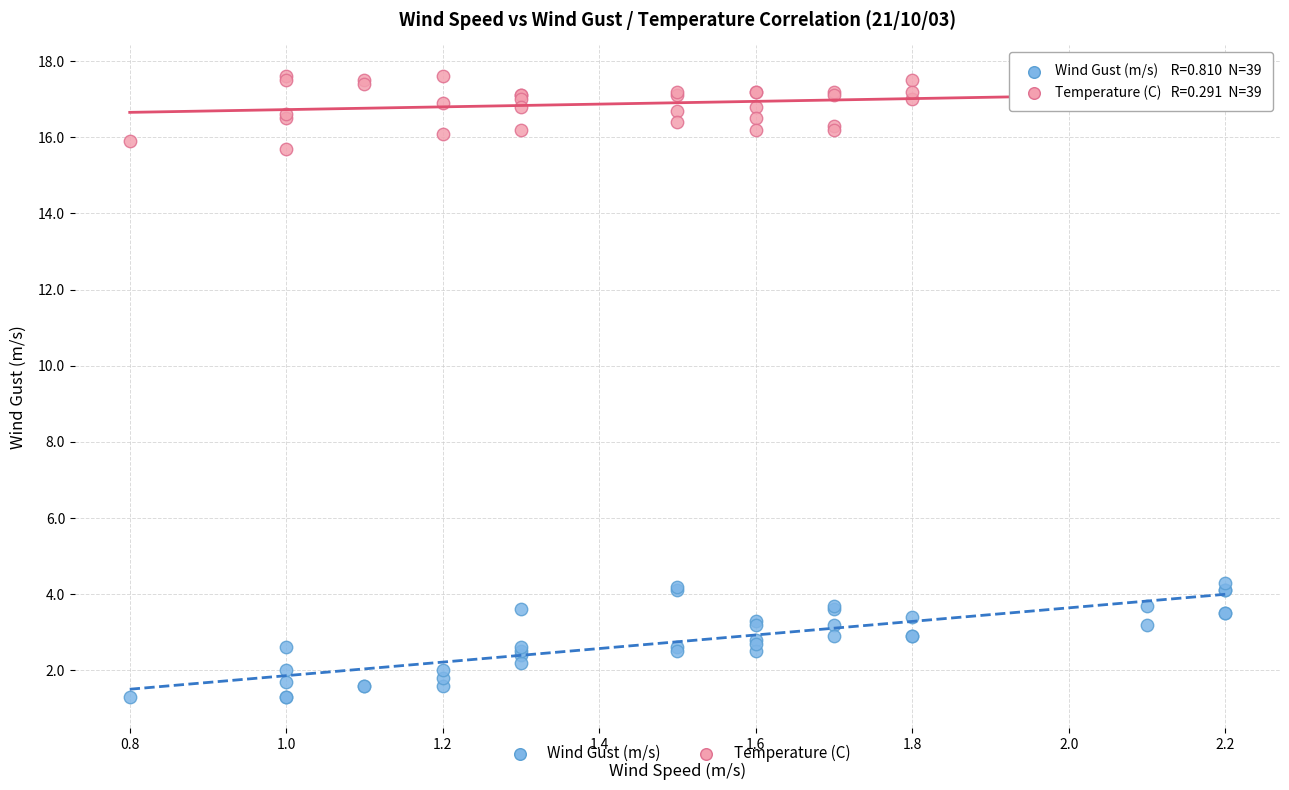

Which series reaches the minimum Y coordinate?

Wind Gust (m/s)